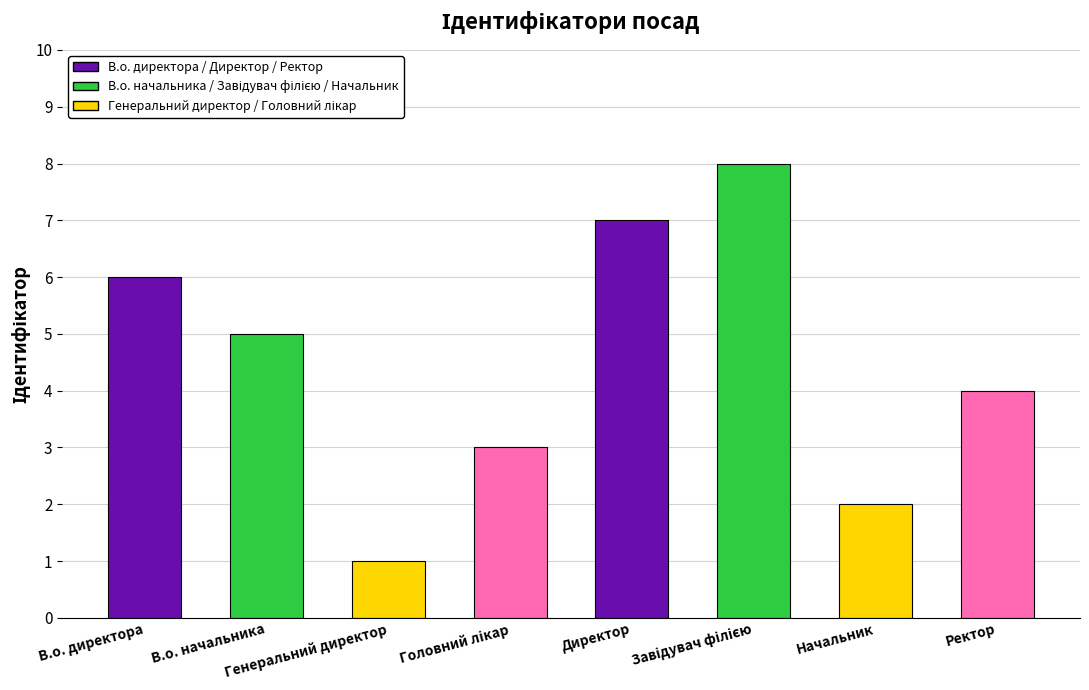

The chart shows a value of 10 at В.о. директора. True or false?

False